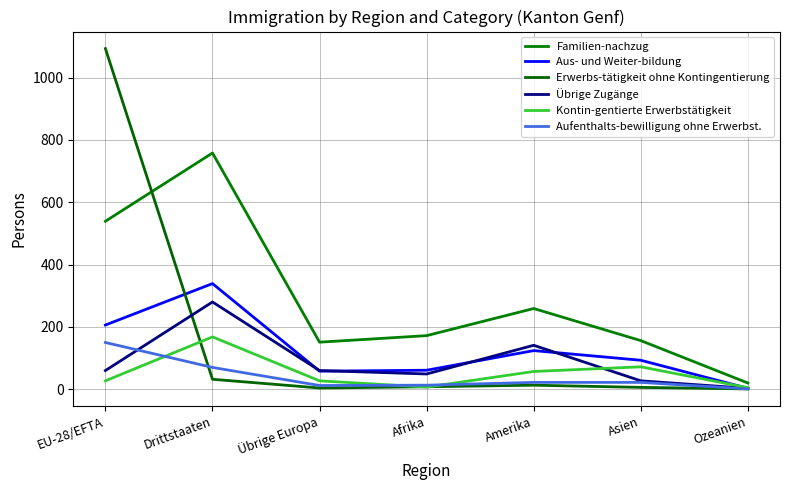

True or false: Aufenthalts-bewilligung ohne Erwerbst. has a value of 43 at Drittstaaten.

False